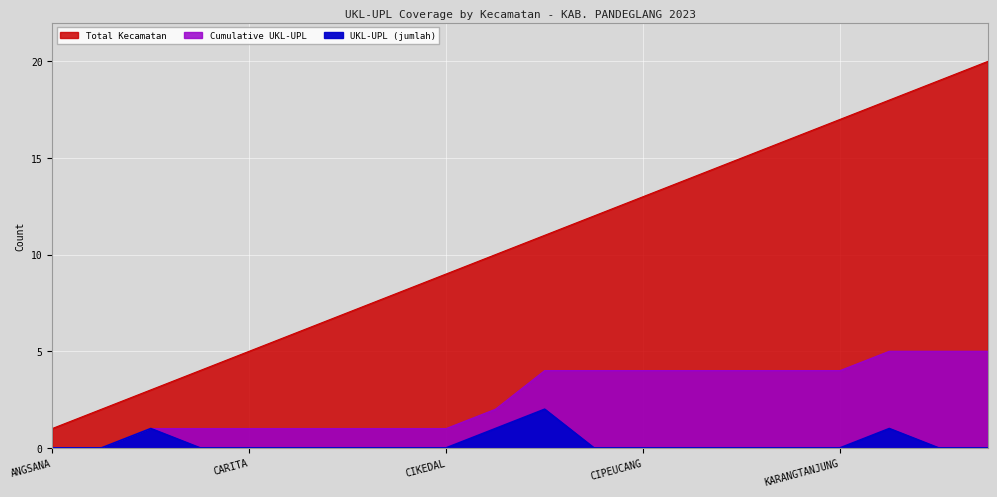

Between CIGEULIS and ANGSANA, which is larger?

CIGEULIS